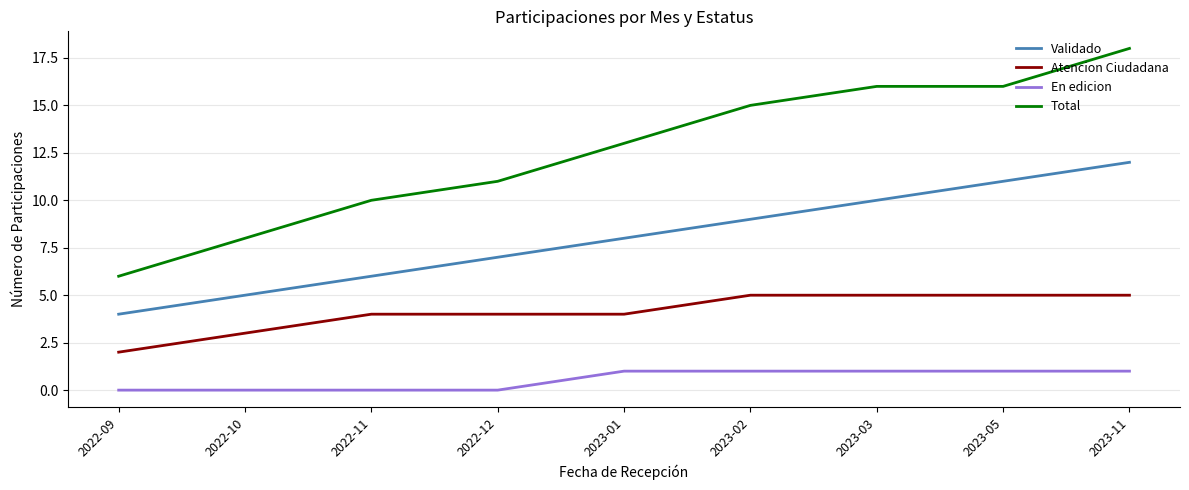

What position from the right is 2023-05?

2